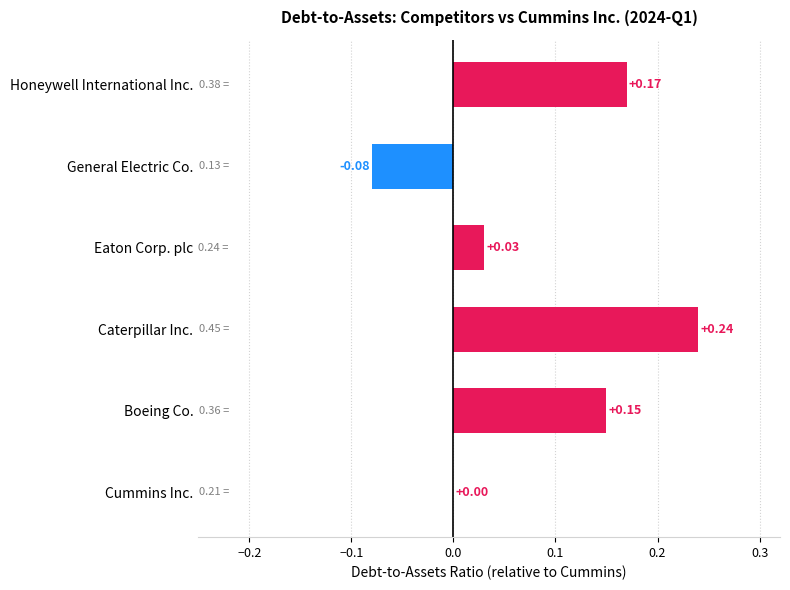

What is the sum of the values at Caterpillar Inc. and Honeywell International Inc.?

0.4